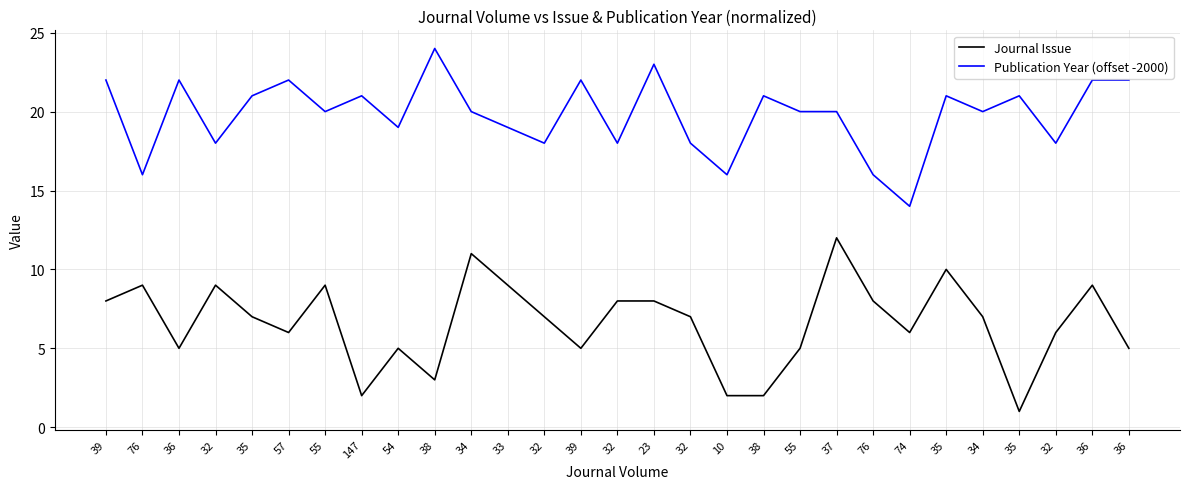

List the series in order of their peak value, lowest first.

Journal Issue, Publication Year (offset -2000)